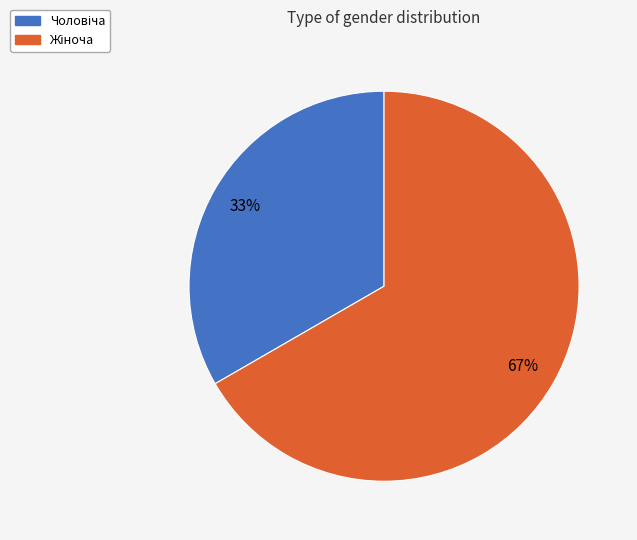

Does any single category account for the majority?

Yes